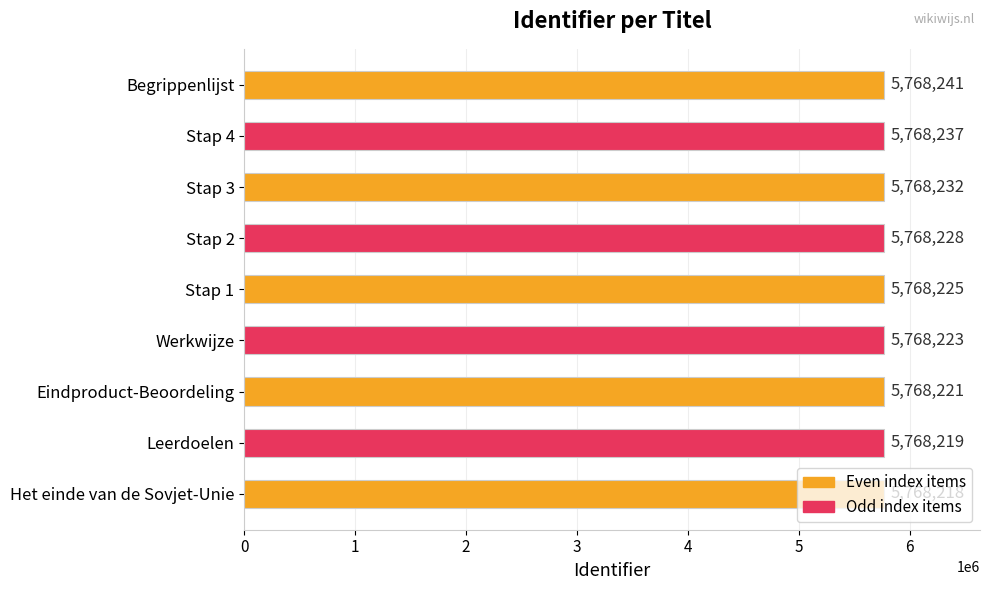

What is the sum of all values?

51914044